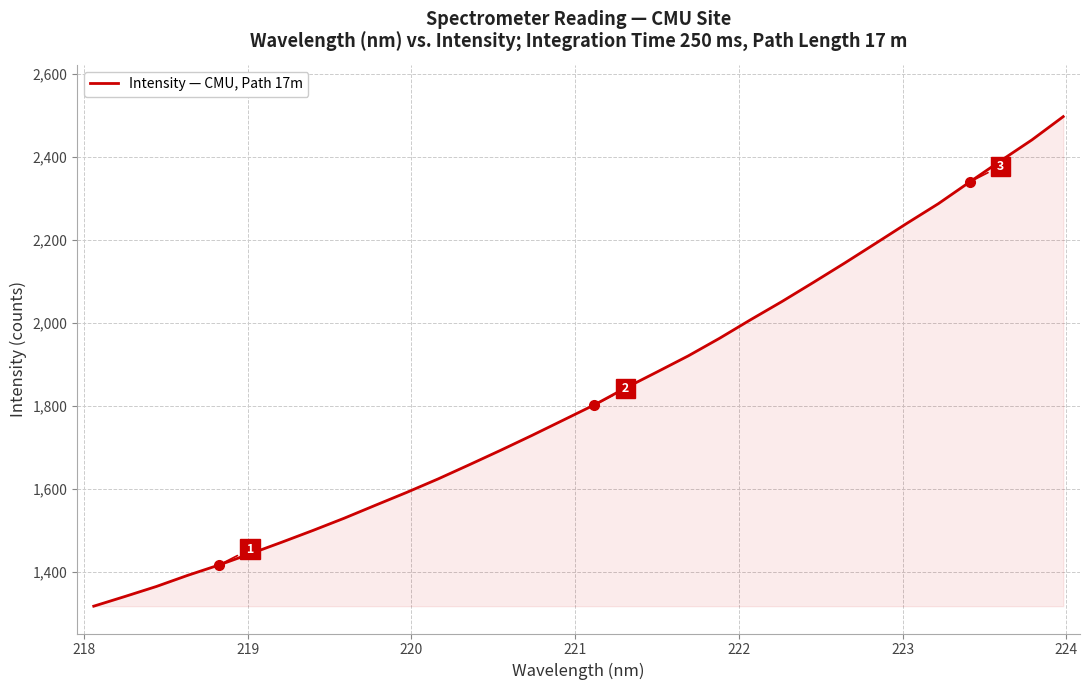

What is the difference between the maximum and minimum values?

1179.7